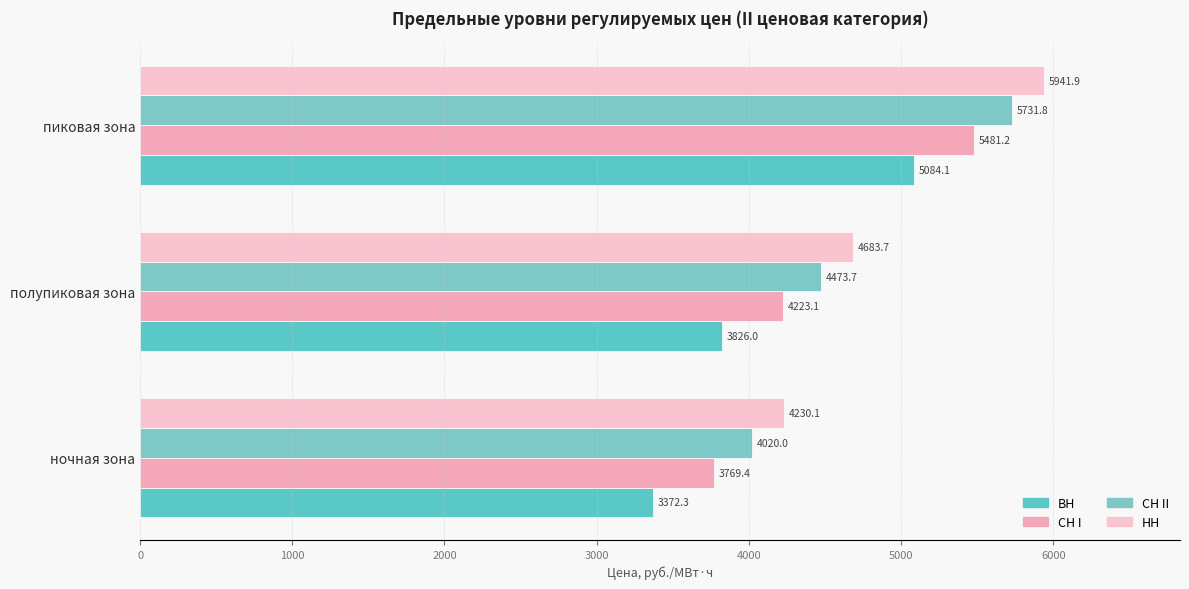

Count the number of data series in this chart.

4